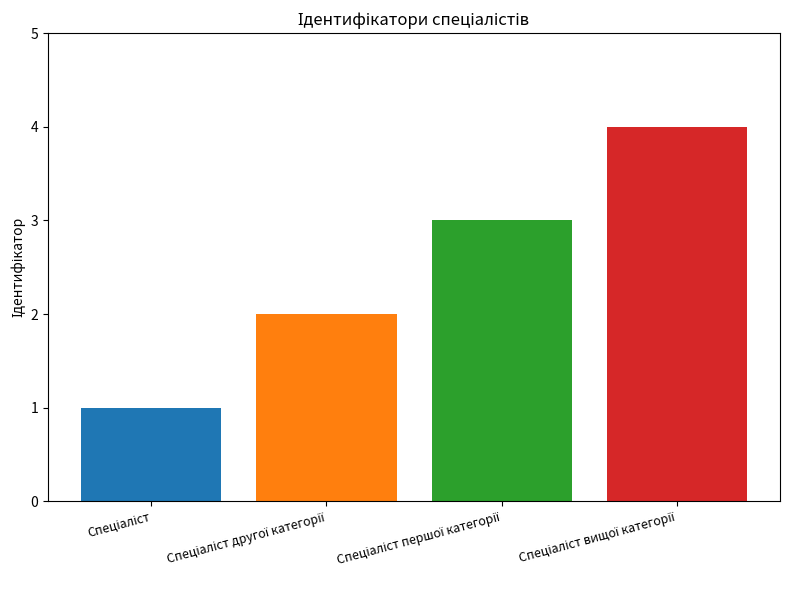

What is the change in value from Спеціаліст другої категорії to Спеціаліст першої категорії?

+1